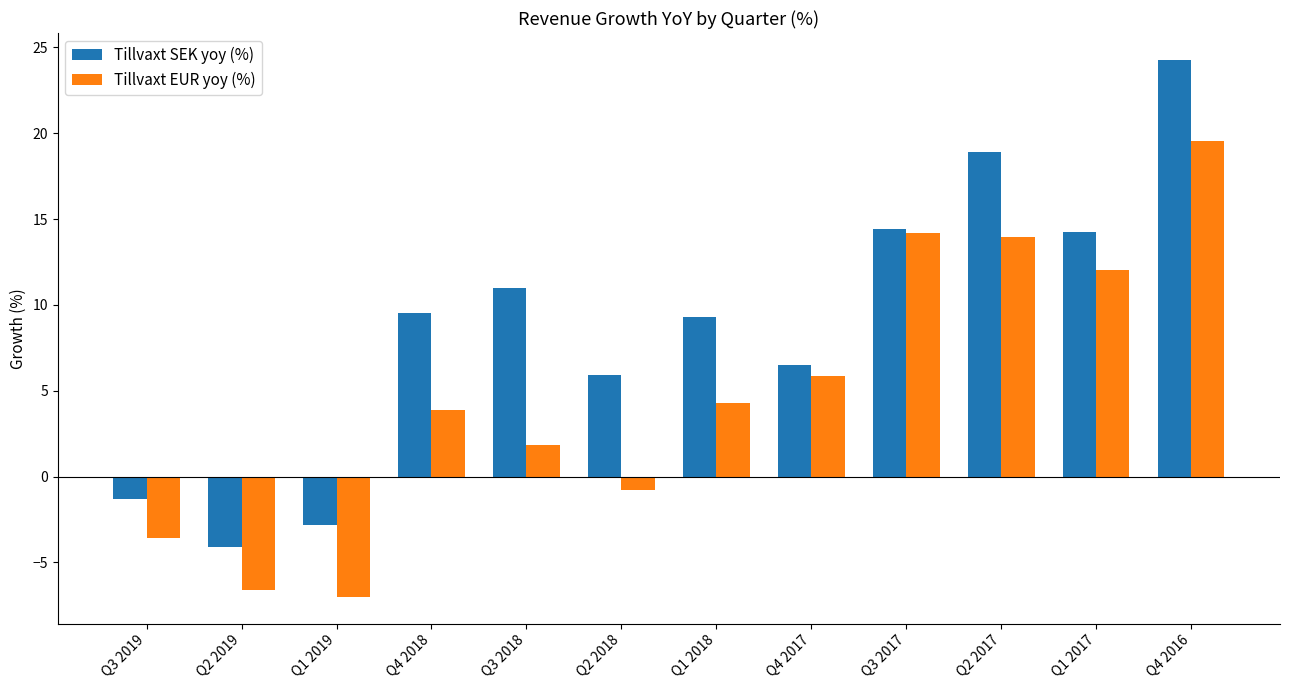

Which category has the highest value in the Tillvaxt SEK yoy (%) series?

Q4 2016